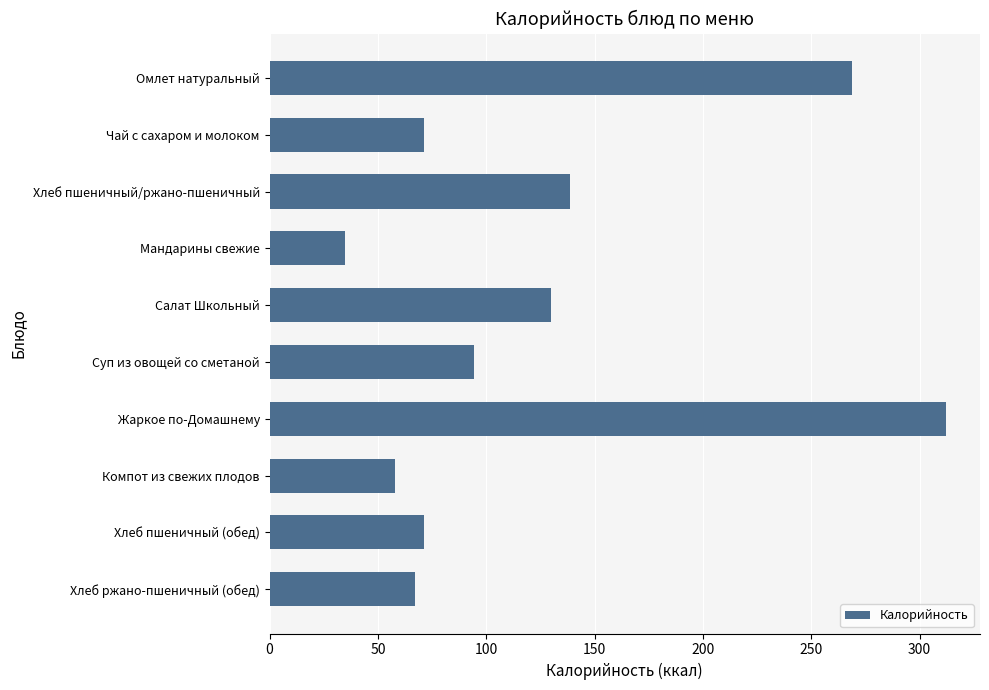

At which label is the value closest to 173?

Хлеб пшеничный/ржано-пшеничный